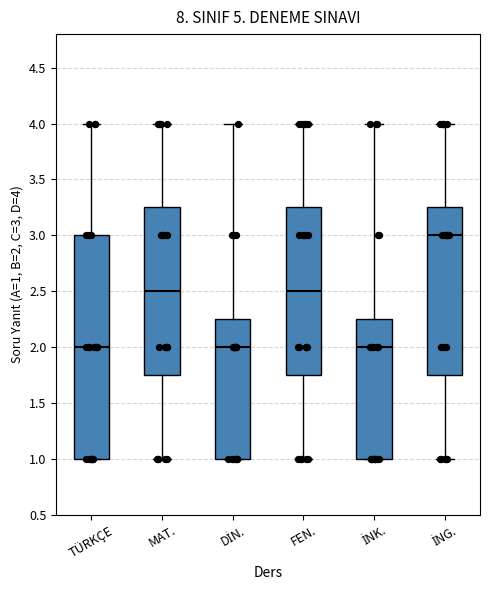

Reading left to right, read every box against the y-axis: the position of its median line, the range the box covers, and the ends of its whiskers. The values are not printed on the chart, so give them approximately, as read against the axis.

TÜRKÇE: median 2.00, box 1.00 to 3.00, whiskers 1.00 to 4.00
MAT.: median 2.50, box 1.75 to 3.25, whiskers 1.00 to 4.00
DİN.: median 2.00, box 1.00 to 2.25, whiskers 1.00 to 4.00
FEN.: median 2.50, box 1.75 to 3.25, whiskers 1.00 to 4.00
İNK.: median 2.00, box 1.00 to 2.25, whiskers 1.00 to 4.00
İNG.: median 3.00, box 1.75 to 3.25, whiskers 1.00 to 4.00